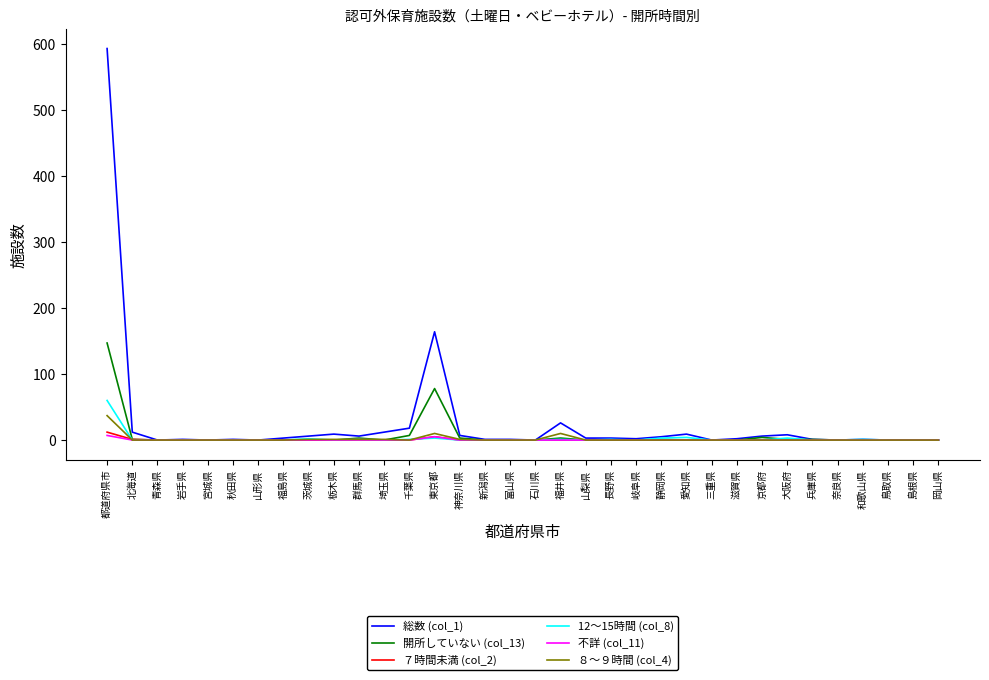

How many series are shown in this chart?

6